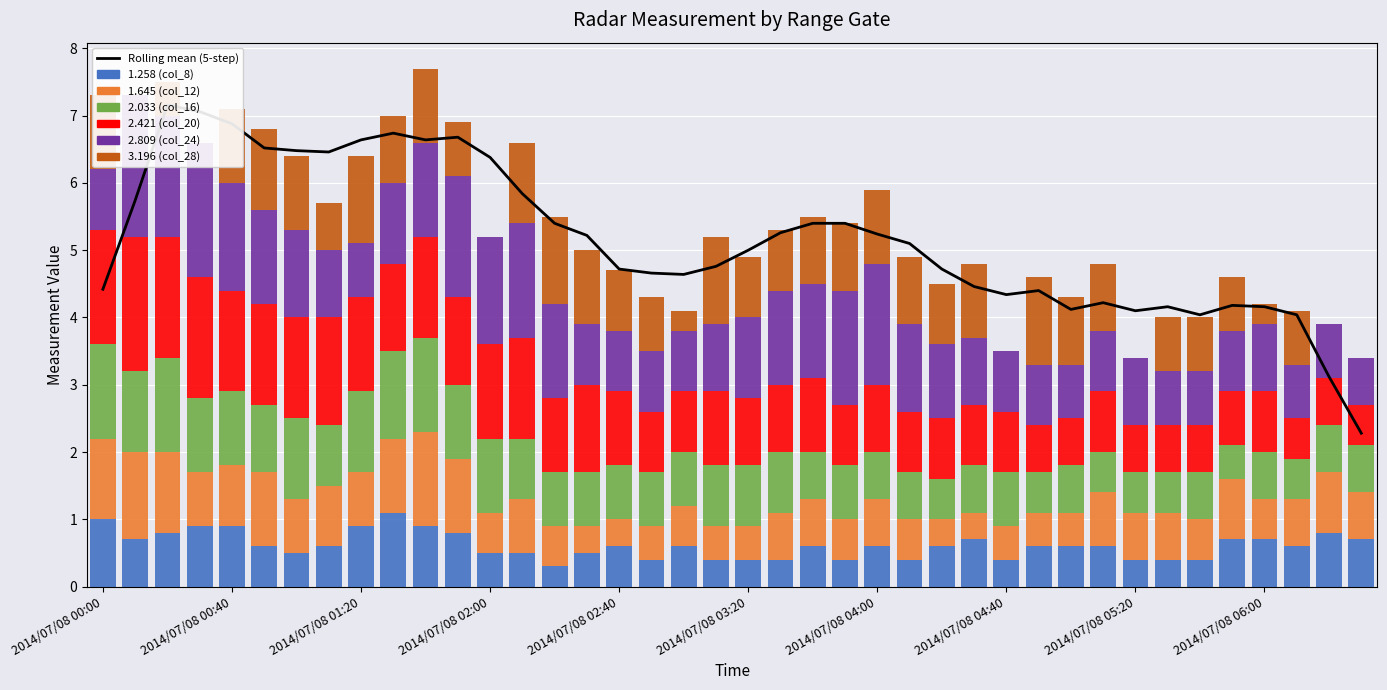

How many bars are there in total?

240